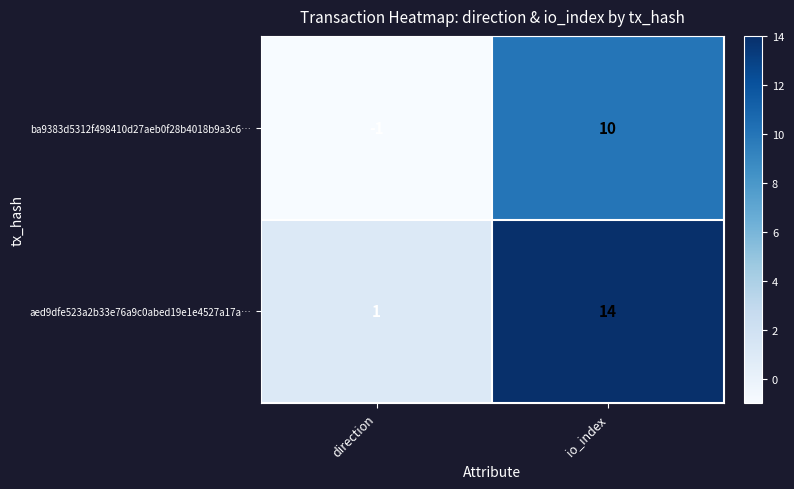

Which series has the widest spread of values?

aed9dfe523a2b33e76a9c0abed19e1e4527a17a…